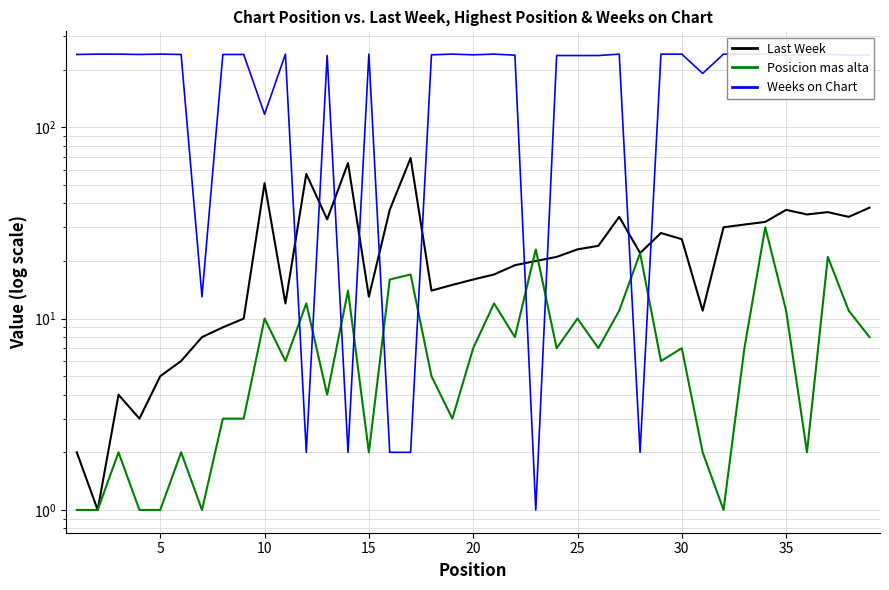

True or false: Posicion mas alta has a value of 0 at 0.

False